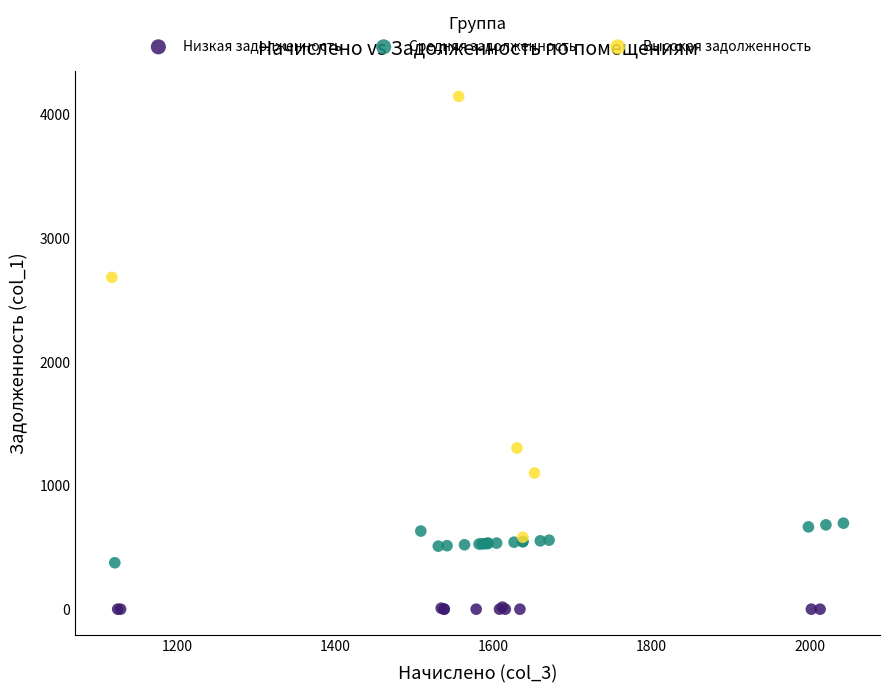

Which series reaches the maximum Y coordinate?

Высокая задолженность